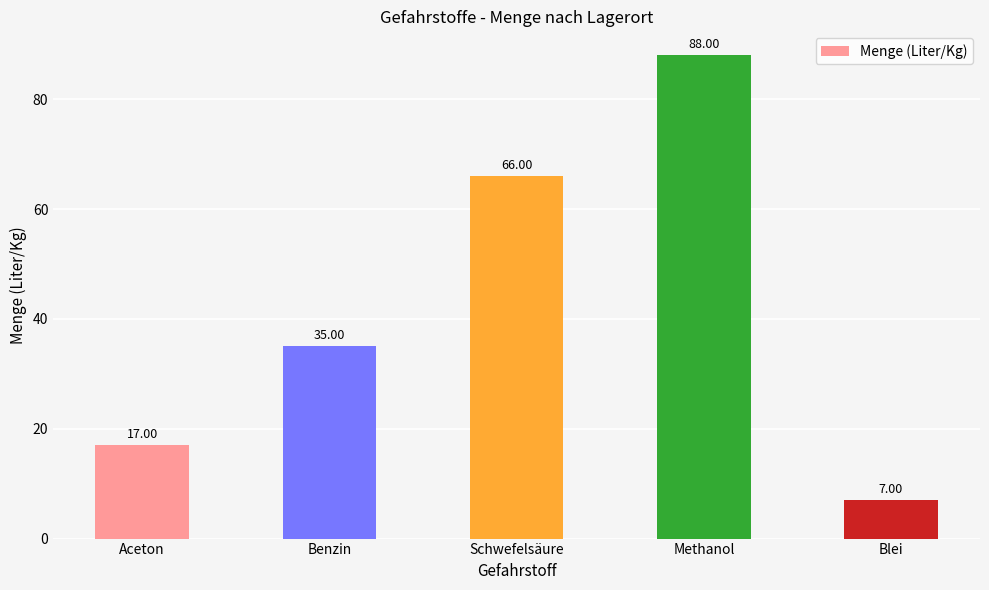

What is the label of the 4th bar from the right?

Benzin